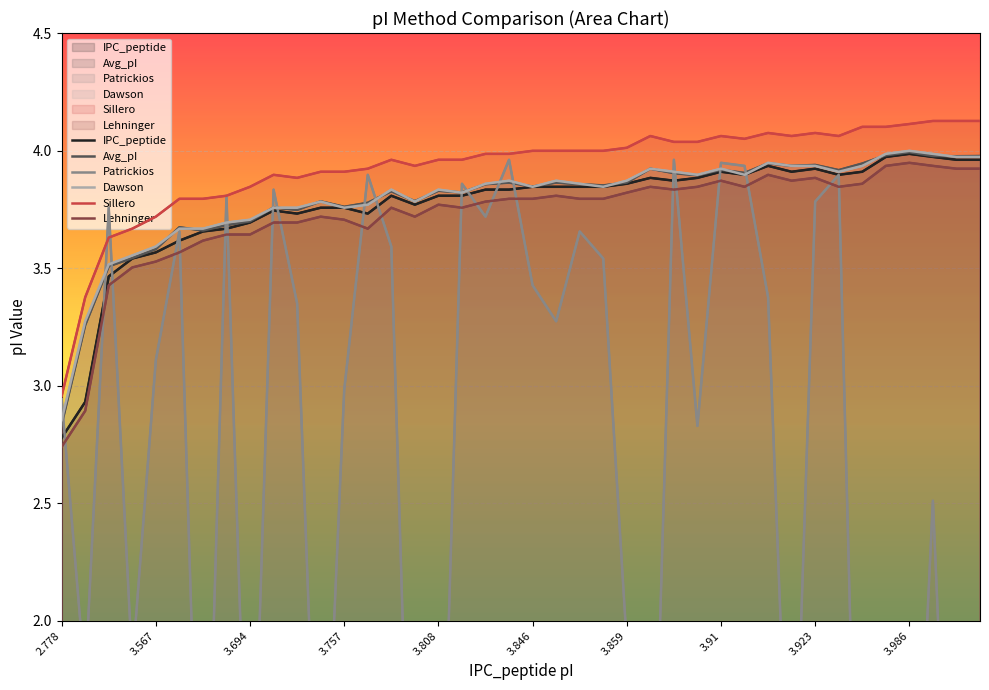

Which category has the lowest value in the Sillero series?

2.778